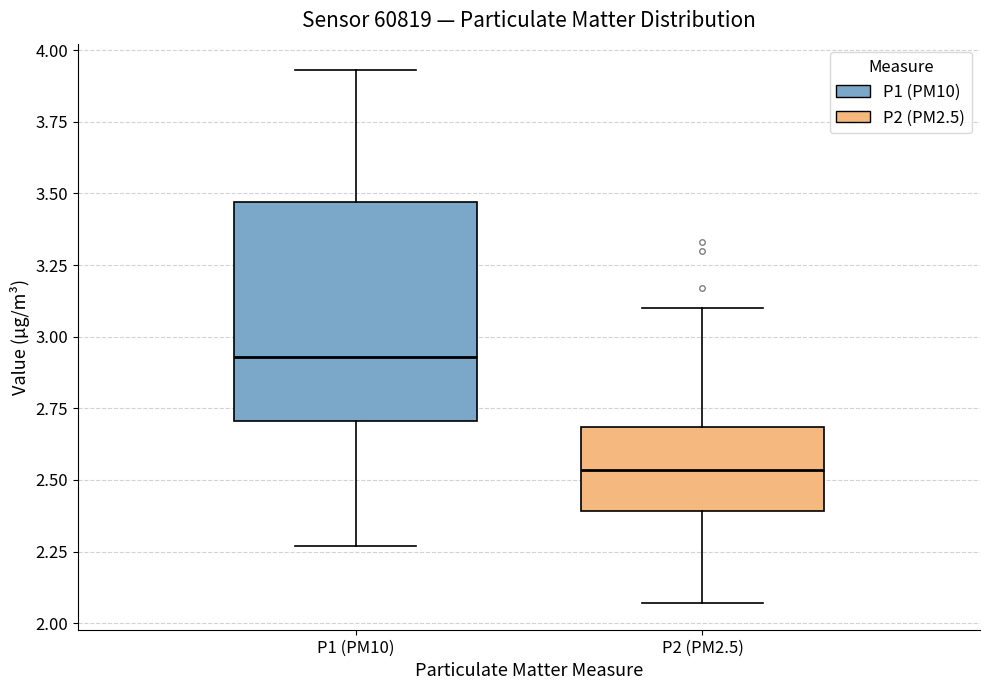

Reading left to right, read every box against the y-axis: the position of its median line, the range the box covers, and the ends of its whiskers. The values are not printed on the chart, so give them approximately, as read against the axis.

P1 (PM10): median 2.95, box 2.70 to 3.45, whiskers 2.25 to 3.95
P2 (PM2.5): median 2.55, box 2.40 to 2.70, whiskers 2.05 to 3.10